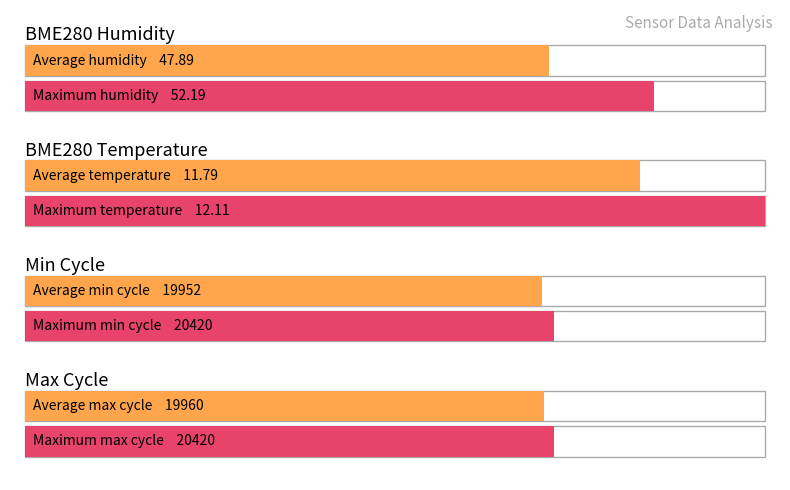

Where does the Max_cycle series first go above 19932?

Max_cycle